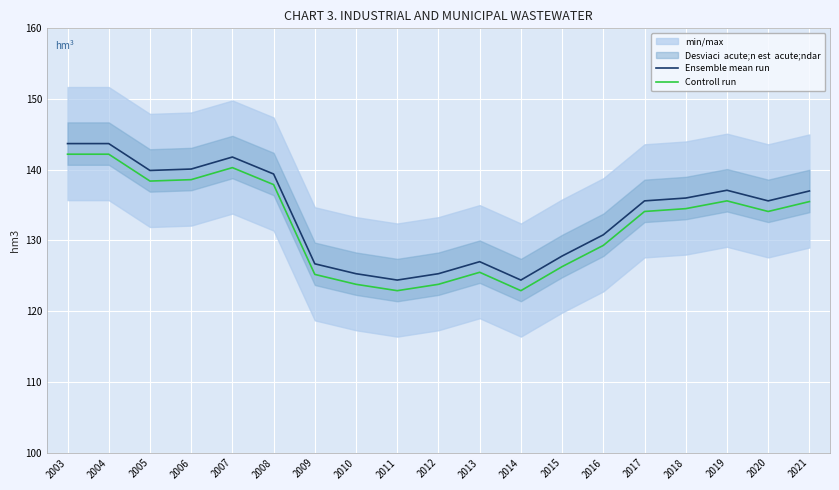

The Ensemble mean run series shows 192.9 at 2020. True or false?

False